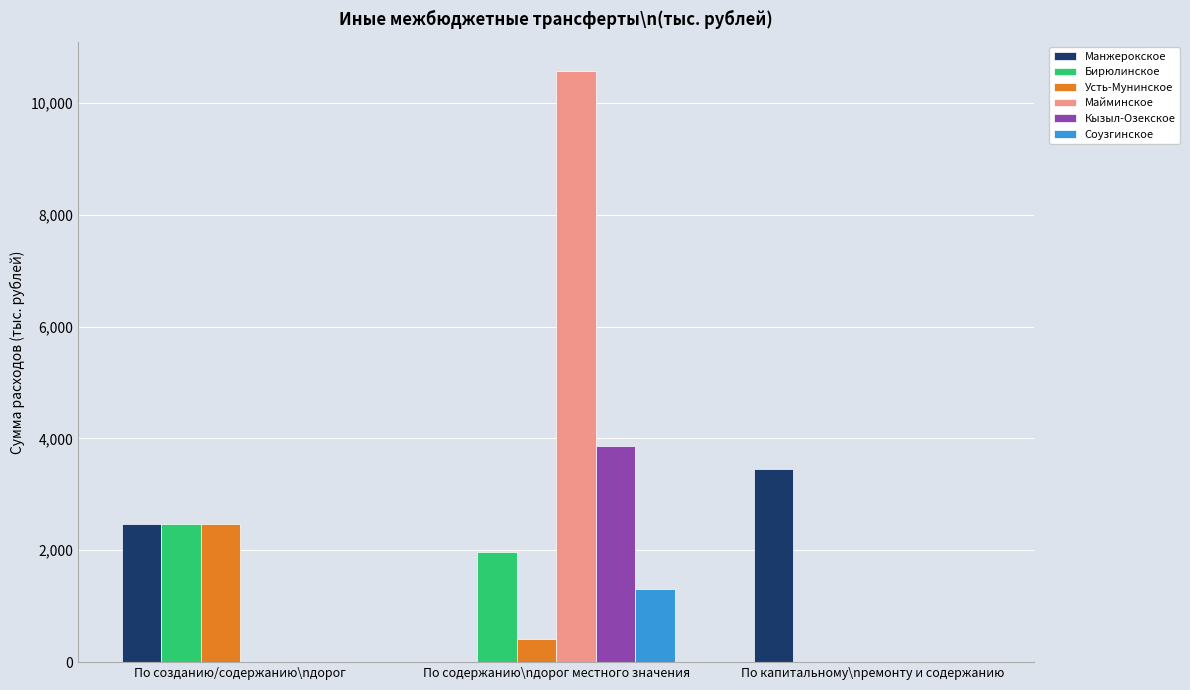

Reading left to right, extract all data points from this chart.

Манжерокское: 2467.3	0.0	3460.6
Бирюлинское: 2467.3	1967.4	0.0
Усть-Мунинское: 2467.3	407.5	0.0
Майминское: 0.0	10562.6	0.0
Кызыл-Озекское: 0.0	3864.7	0.0
Соузгинское: 0.0	1311.6	0.0